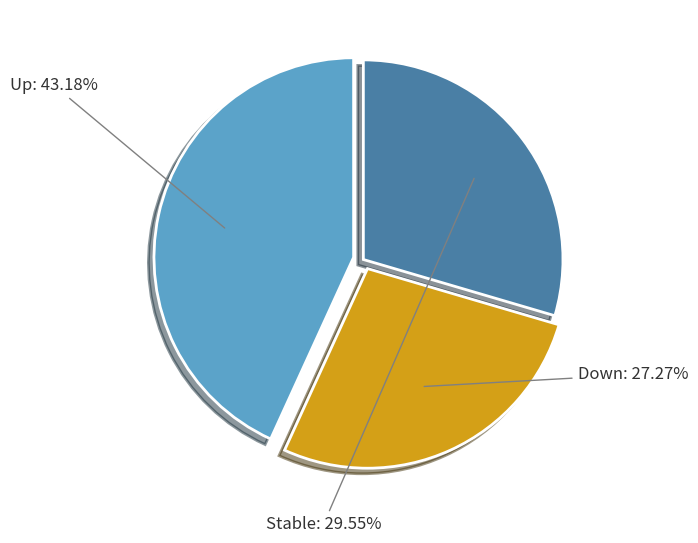

Does any single category account for the majority?

No